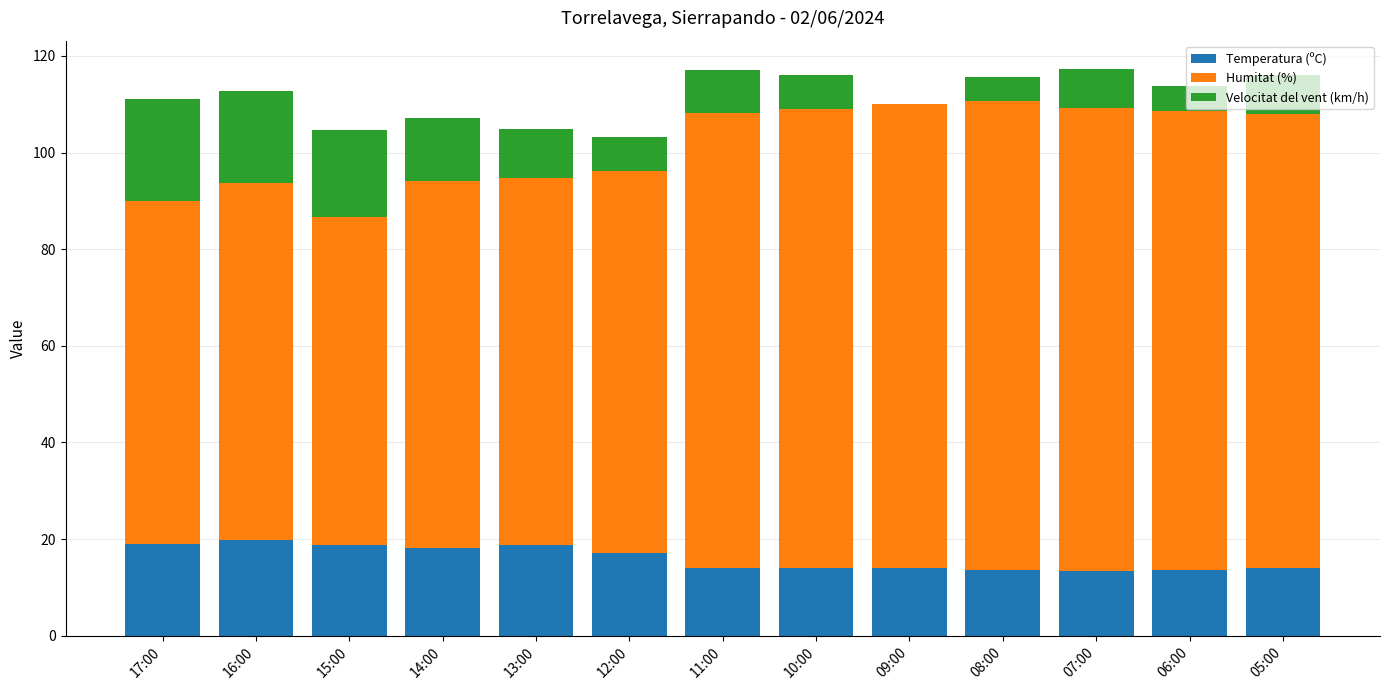

What is the maximum value for Temperatura (ºC)?

19.8